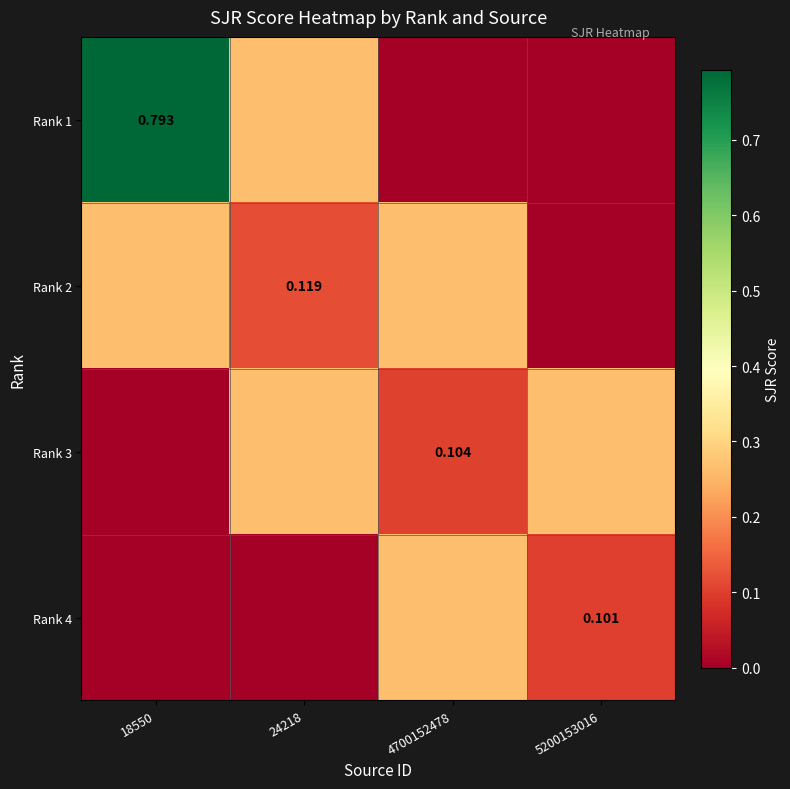

True or false: Rank 1 has a value of 1.1 at 18550.

False